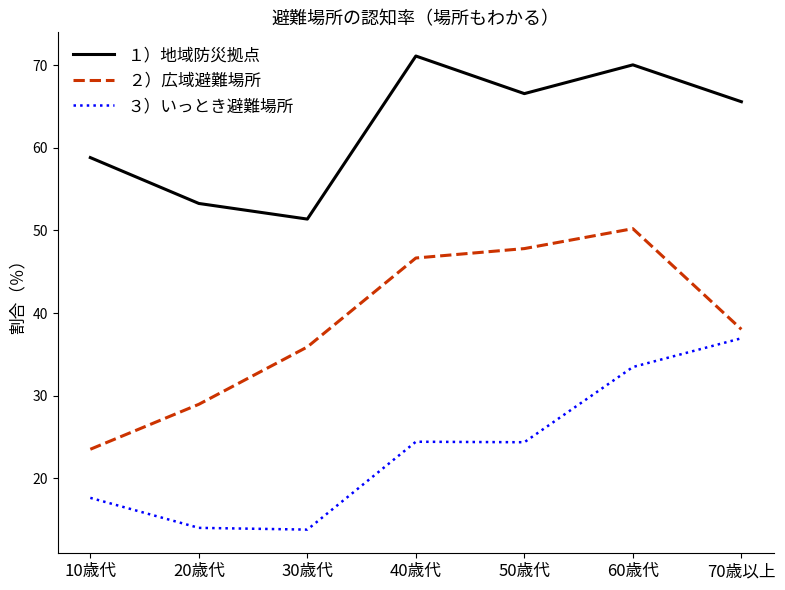

True or false: １）地域防災拠点 and ２）広域避難場所 intersect in this chart.

False